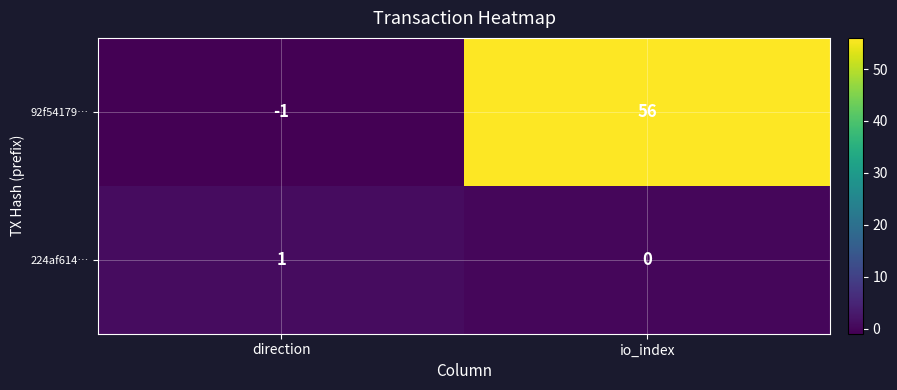

The value of 224af614… at io_index is 0. True or false?

True